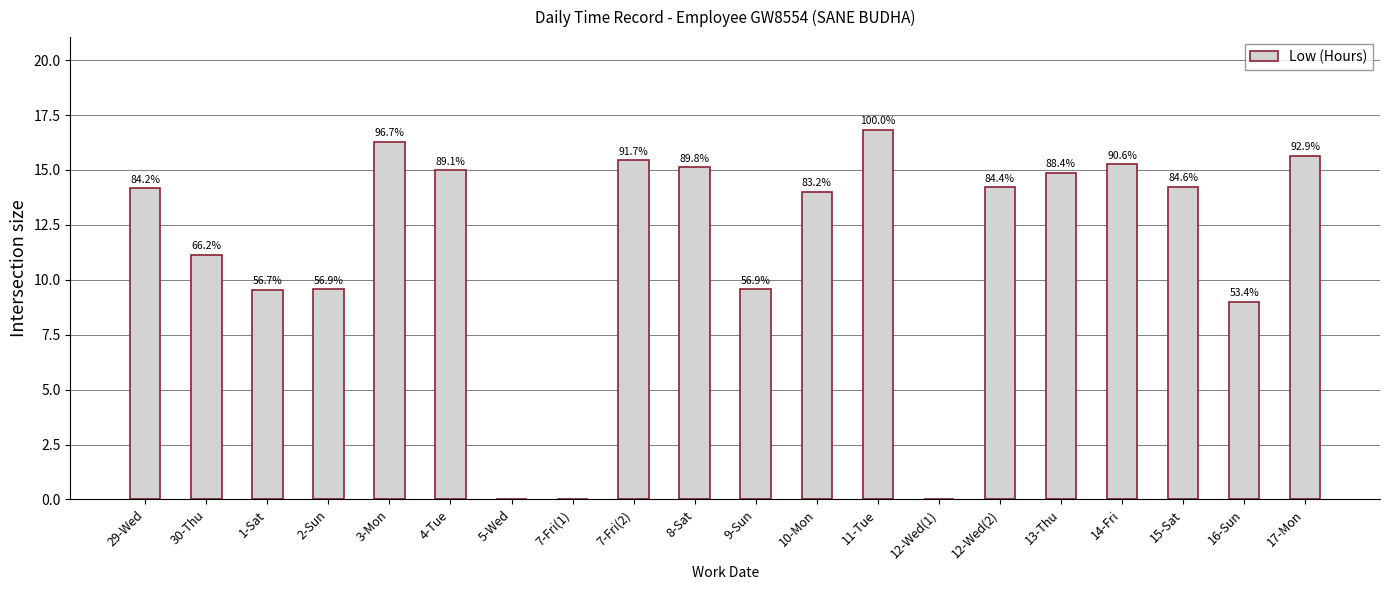

True or false: the data shows 15.1 at 8-Sat.

True